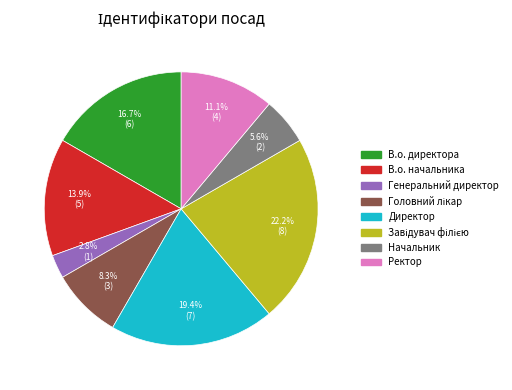

To the nearest percent, what portion does Ректор represent?

11%